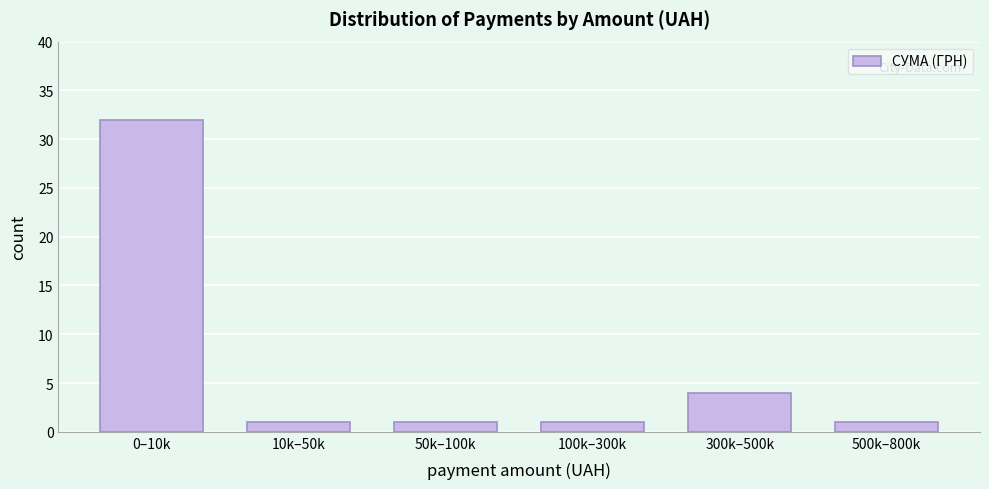

Reading left to right, transcribe all the data shown in this chart.

0–10k=32	10k–50k=1	50k–100k=1	100k–300k=1	300k–500k=4	500k–800k=1